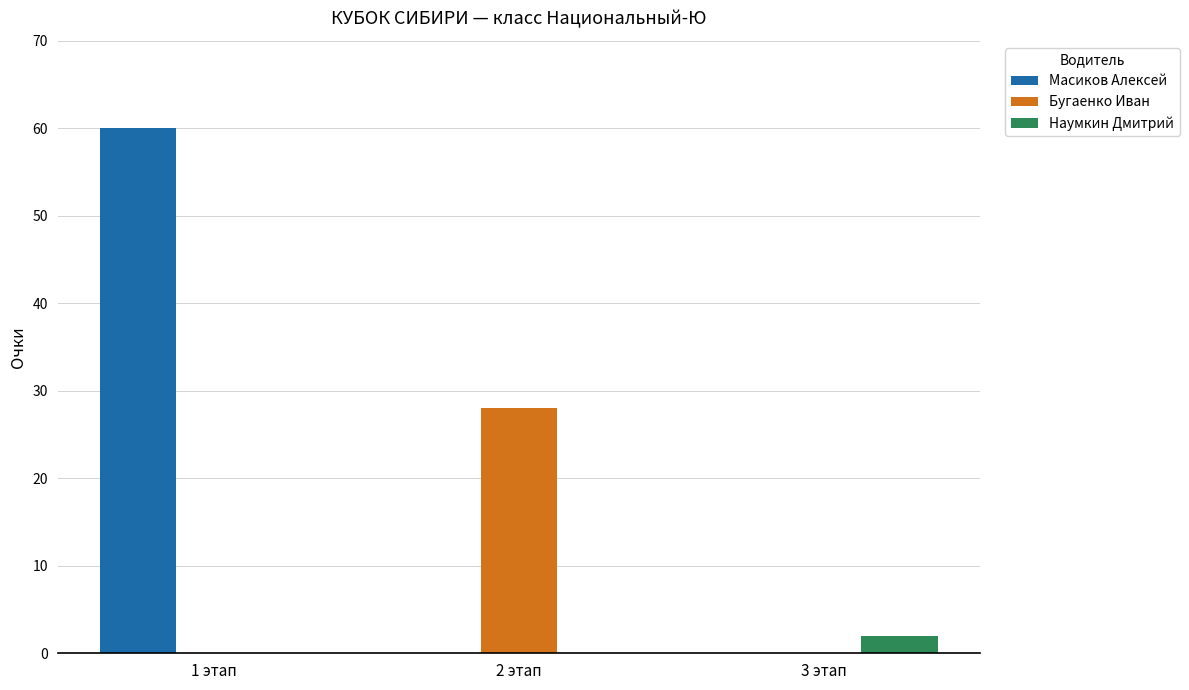

What is the greatest value displayed?

60